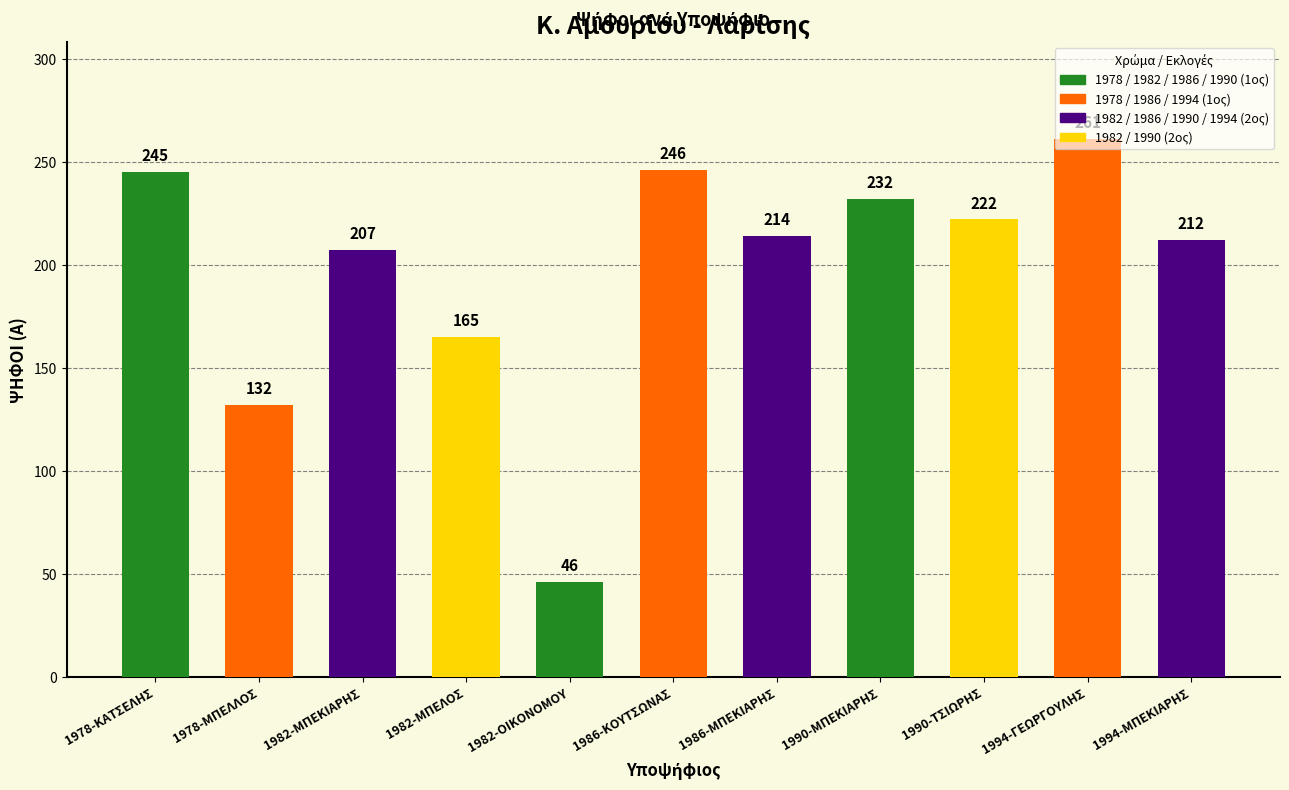

List the labels in order of value, smallest first.

1982-ΟΙΚΟΝΟΜΟΥ, 1978-ΜΠΕΛΛΟΣ, 1982-ΜΠΕΛΟΣ, 1982-ΜΠΕΚΙΑΡΗΣ, 1994-ΜΠΕΚΙΑΡΗΣ, 1986-ΜΠΕΚΙΑΡΗΣ, 1990-ΤΣΙΩΡΗΣ, 1990-ΜΠΕΚΙΑΡΗΣ, 1978-ΚΑΤΣΕΛΗΣ, 1986-ΚΟΥΤΣΩΝΑΣ, 1994-ΓΕΩΡΓΟΥΛΗΣ